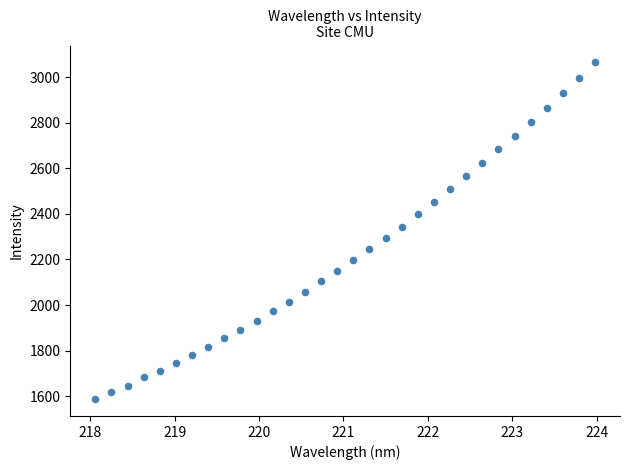

What is the range of X values (max minus min)?

5.9